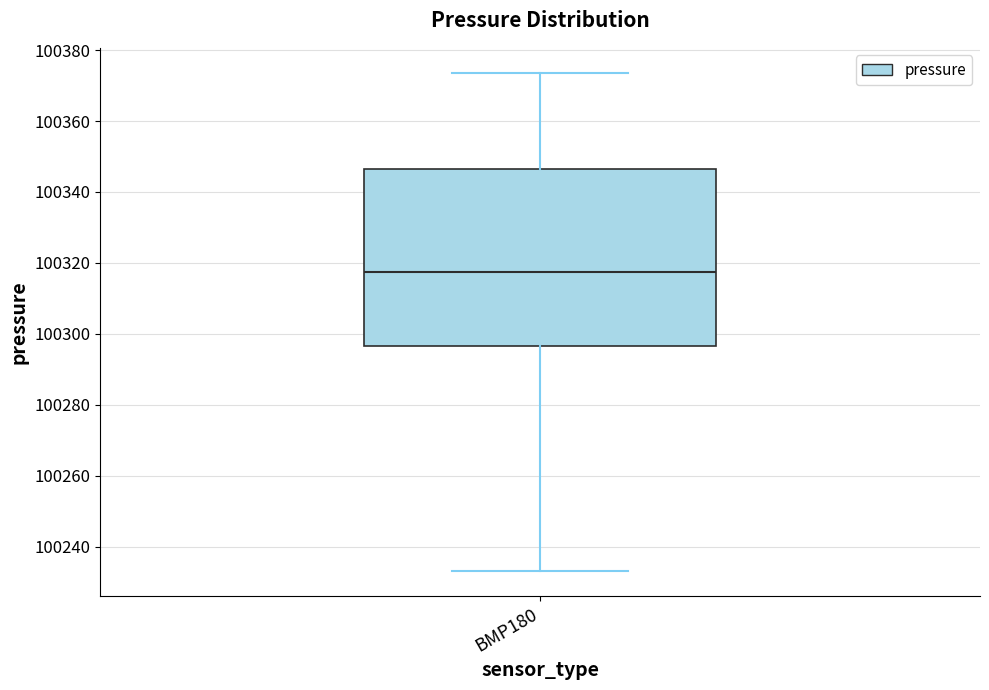

Where is the lower edge of the box for BMP180 on the y-axis? The values are not printed on the chart, so give them approximately, as read against the axis.

100296